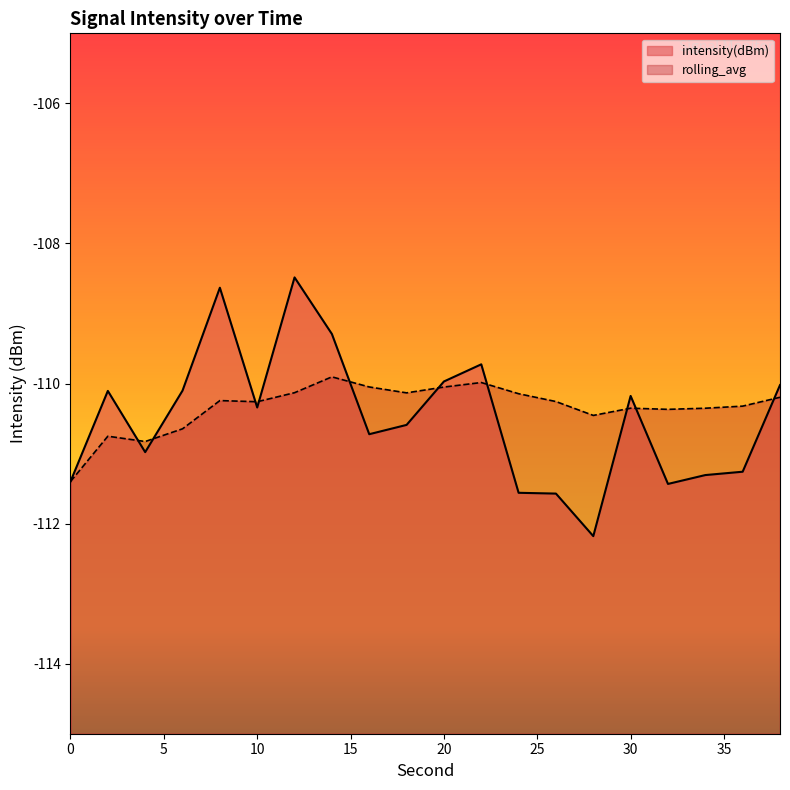

List the labels in order of rolling_avg value, largest first.

14, 22, 16, 20, 12, 18, 24, 38, 8, 26, 10, 36, 30, 34, 32, 28, 6, 2, 4, 0